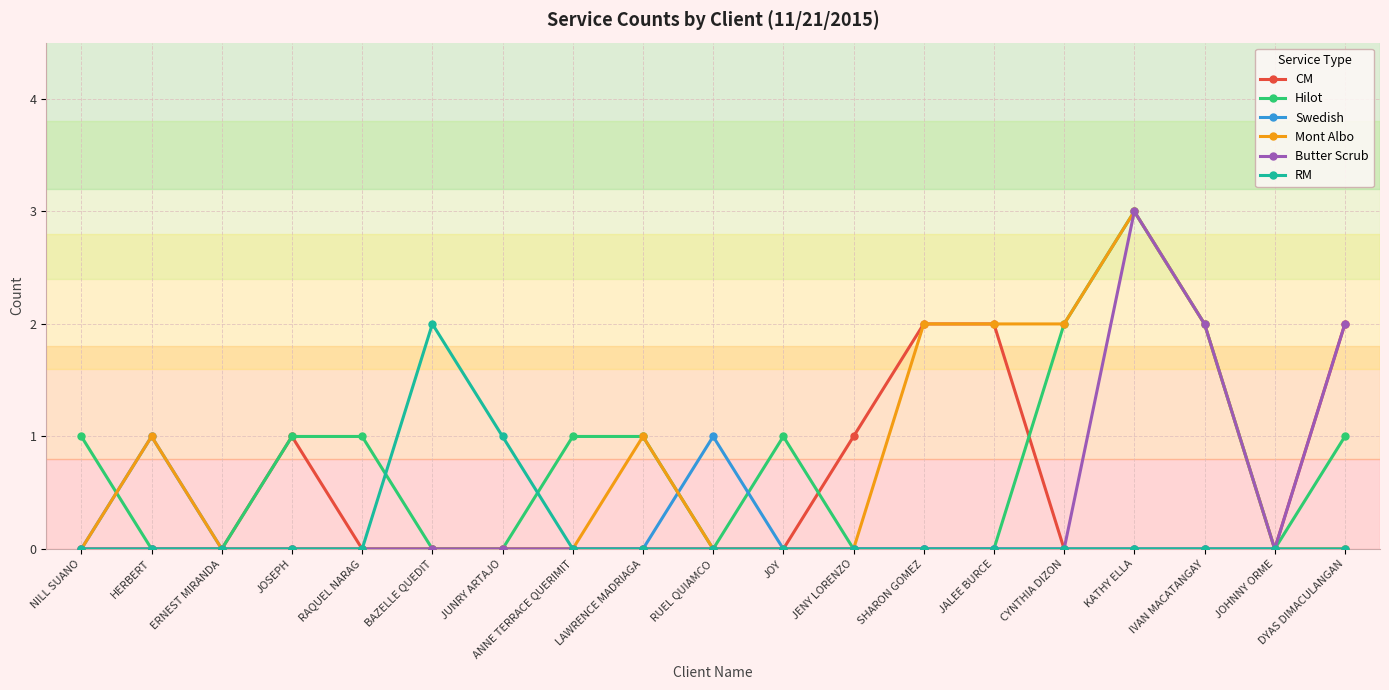

Between ERNEST MIRANDA and JENY LORENZO, which series saw the biggest shift?

CM